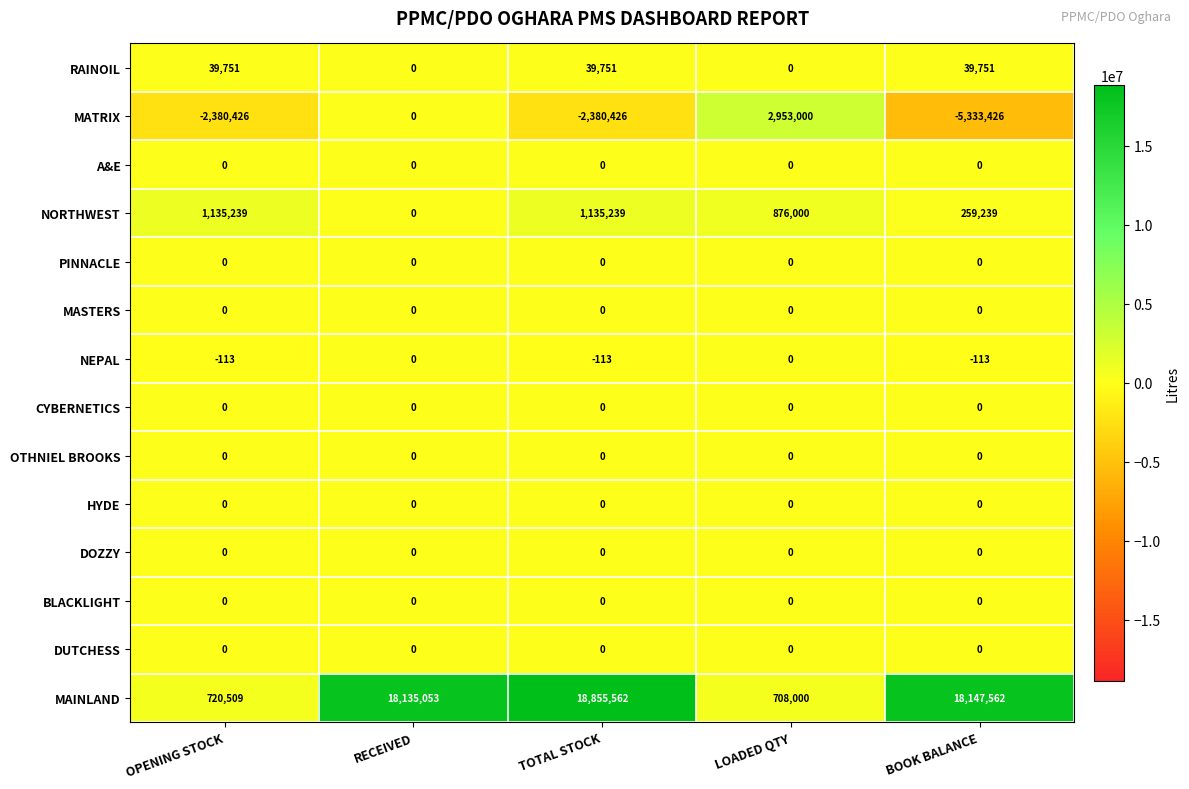

What is the greatest value displayed?

18855562